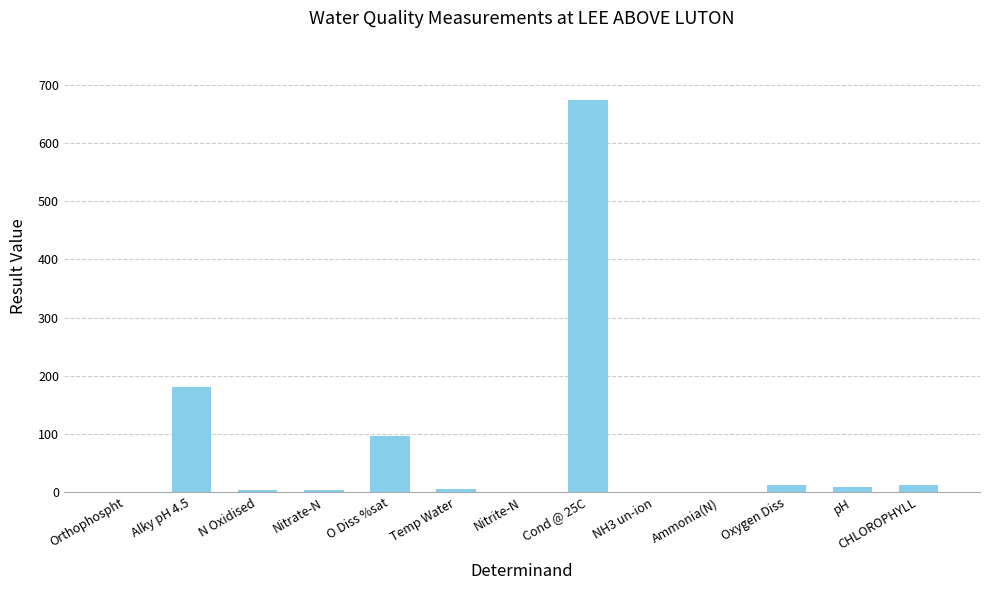

Are the bars horizontal?

No